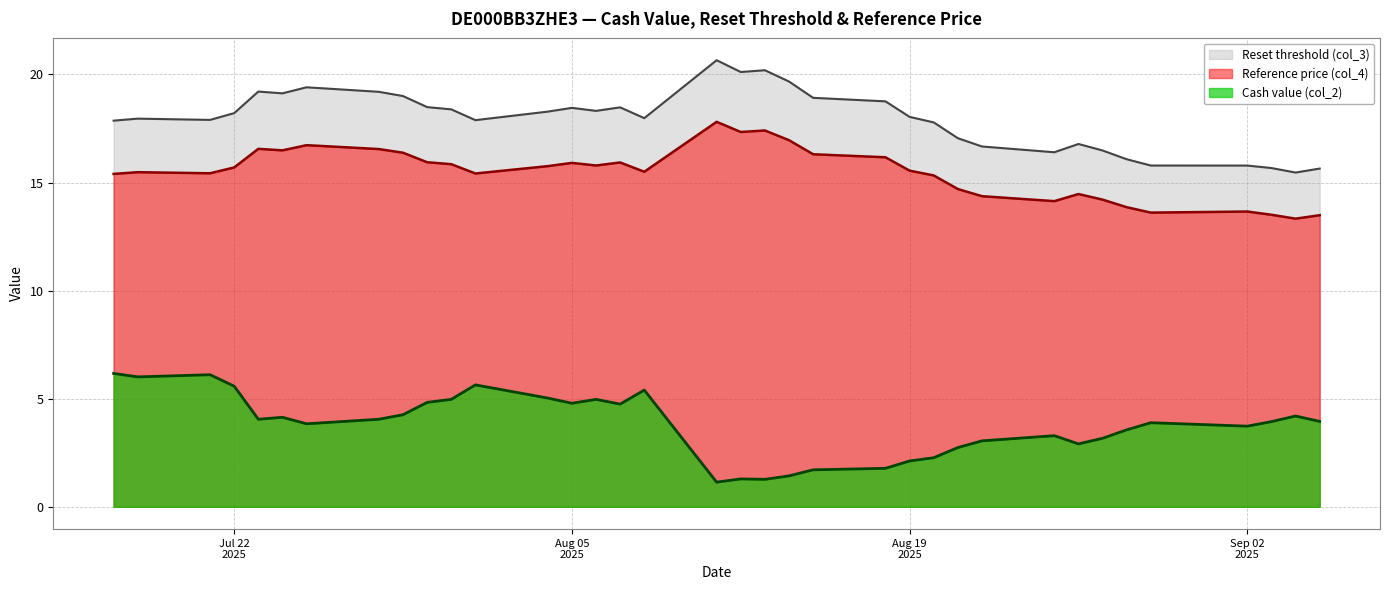

What is the highest value of the Reference price (col_4) series?

17.8